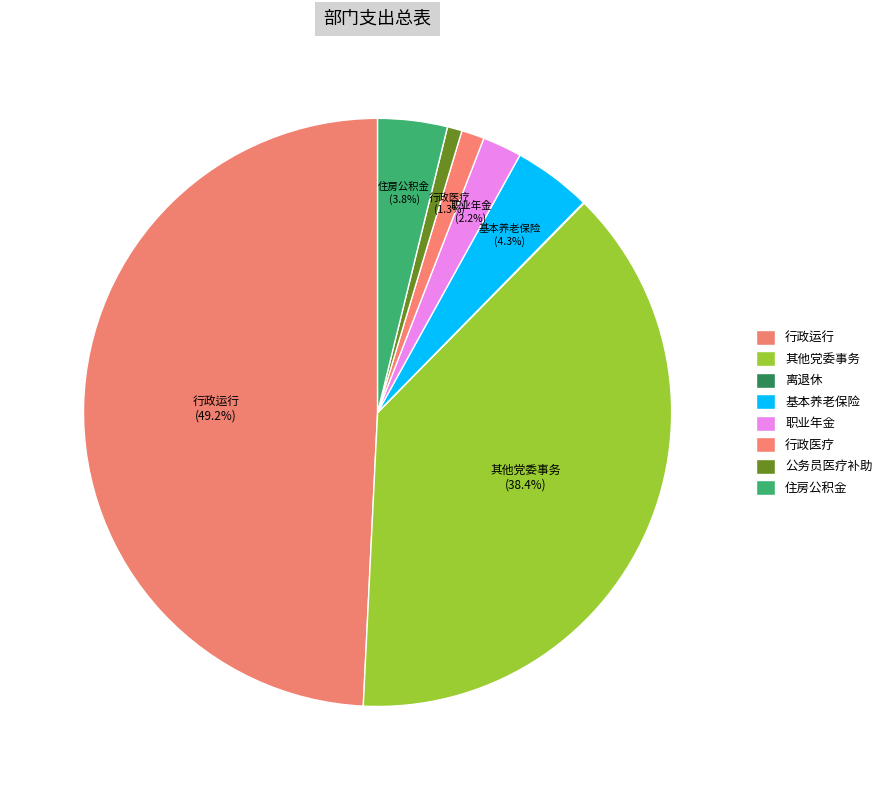

To the nearest percent, what is the difference between the largest and smallest slice percentages?

49%